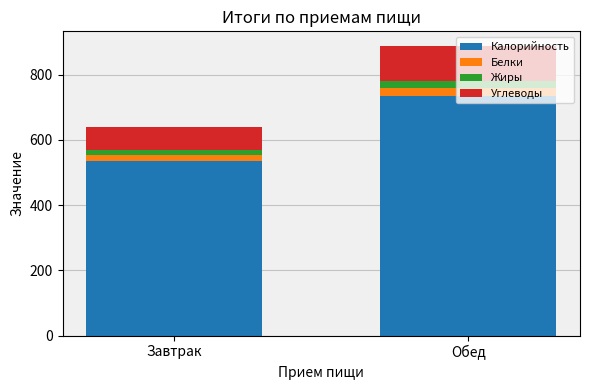

What are all the series names shown in the legend?

Калорийность, Белки, Жиры, Углеводы